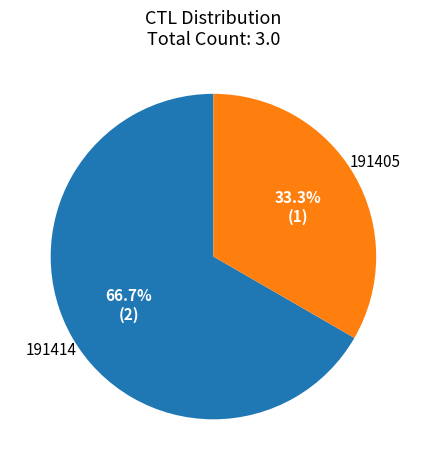

Which category has the smallest portion of the pie?

191405